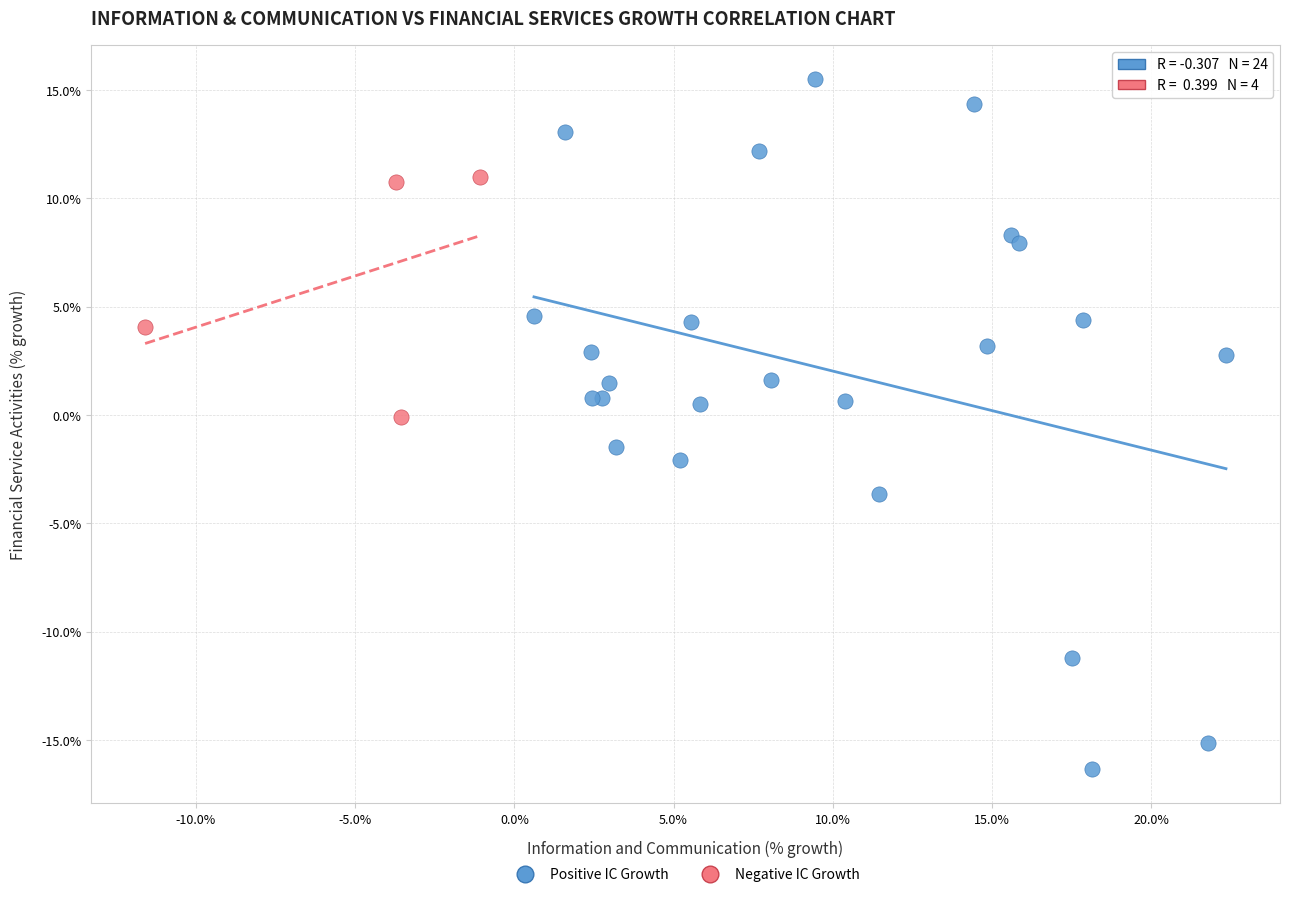

Which series reaches the maximum Y coordinate?

Positive IC Growth